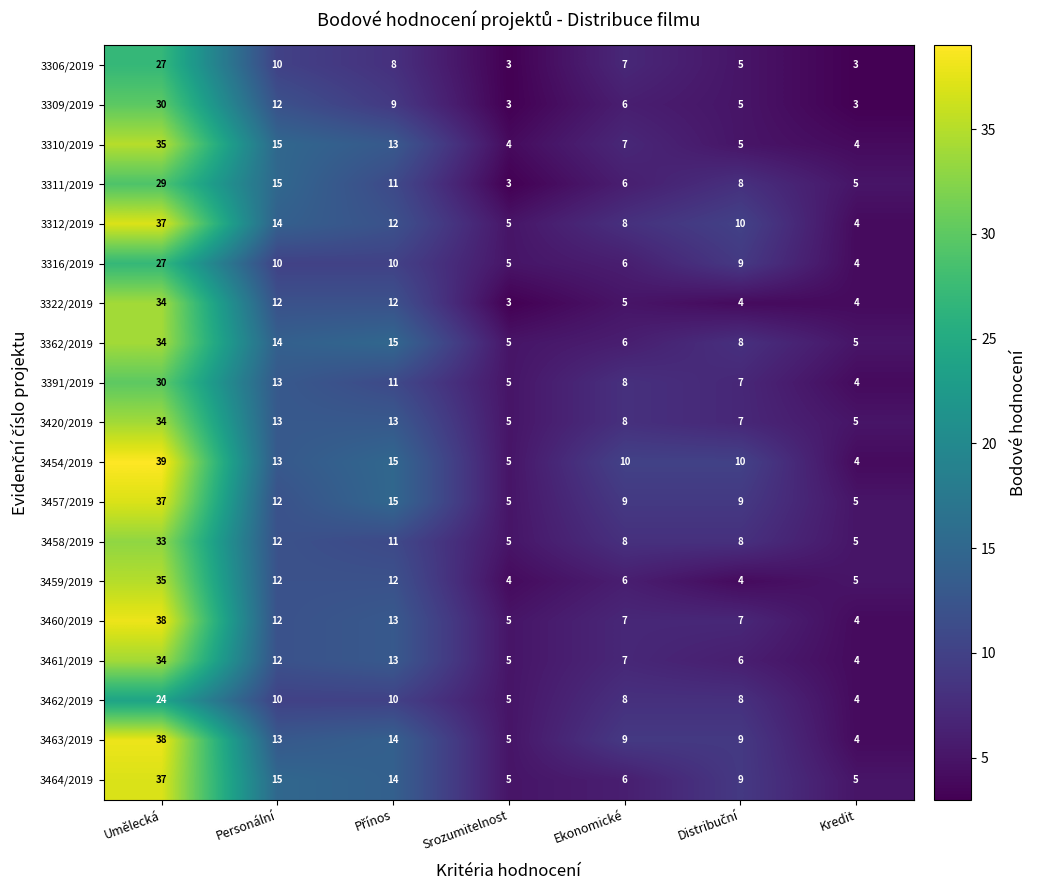

Is it true that 3309/2019 equals 3 at Kredit?

True